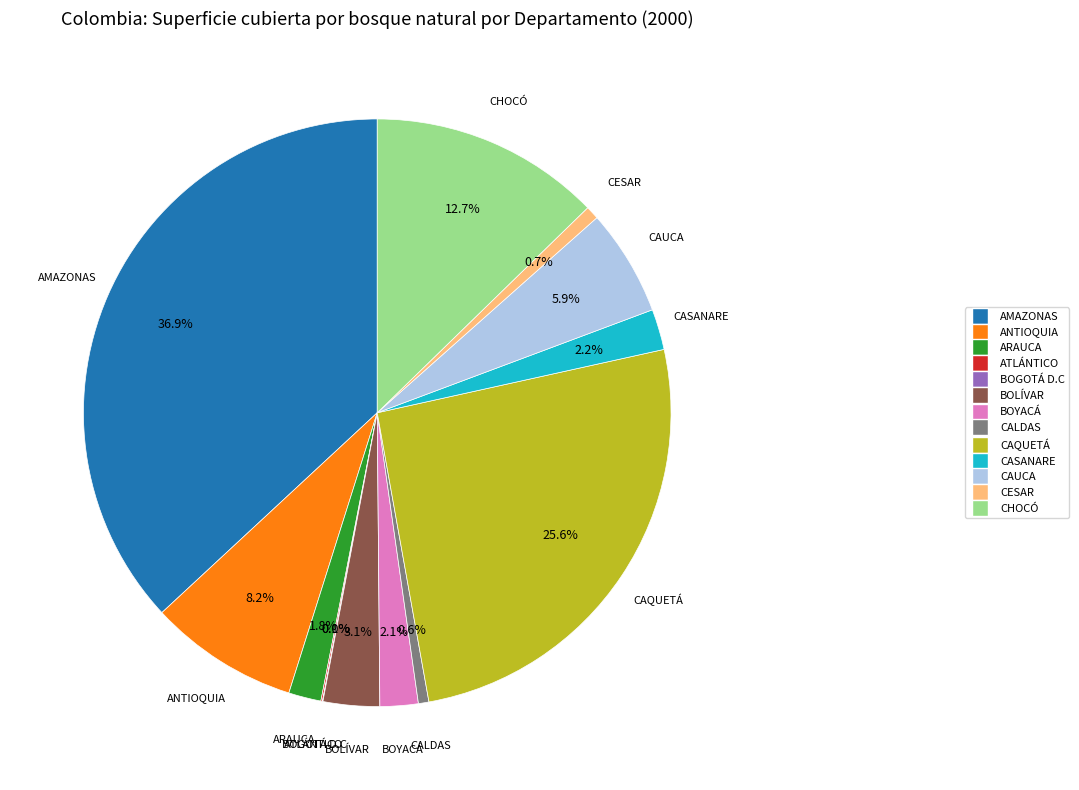

Which category has the biggest portion of the pie?

AMAZONAS